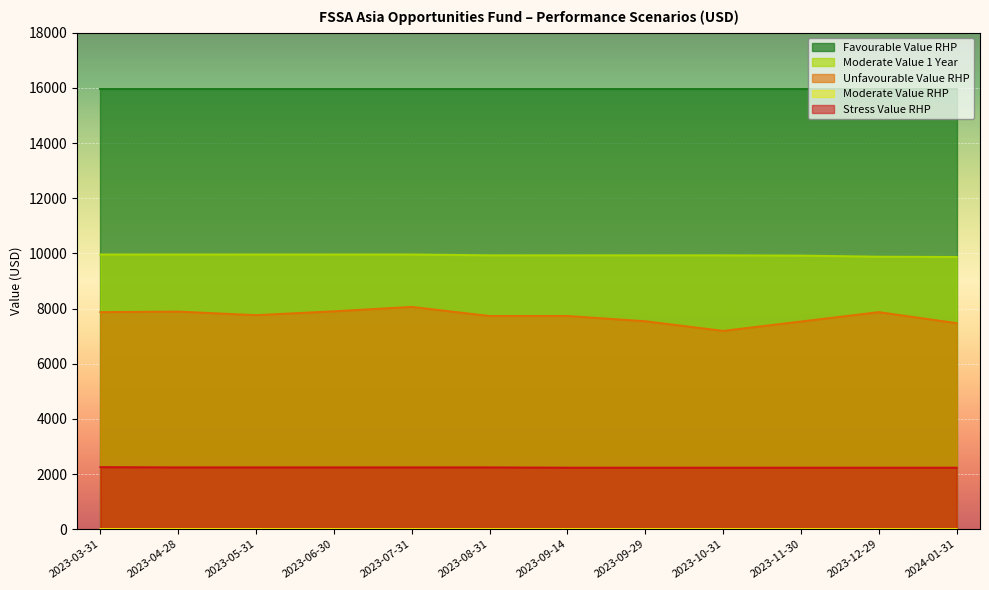

Which series has the largest total across all categories?

Favourable Value RHP